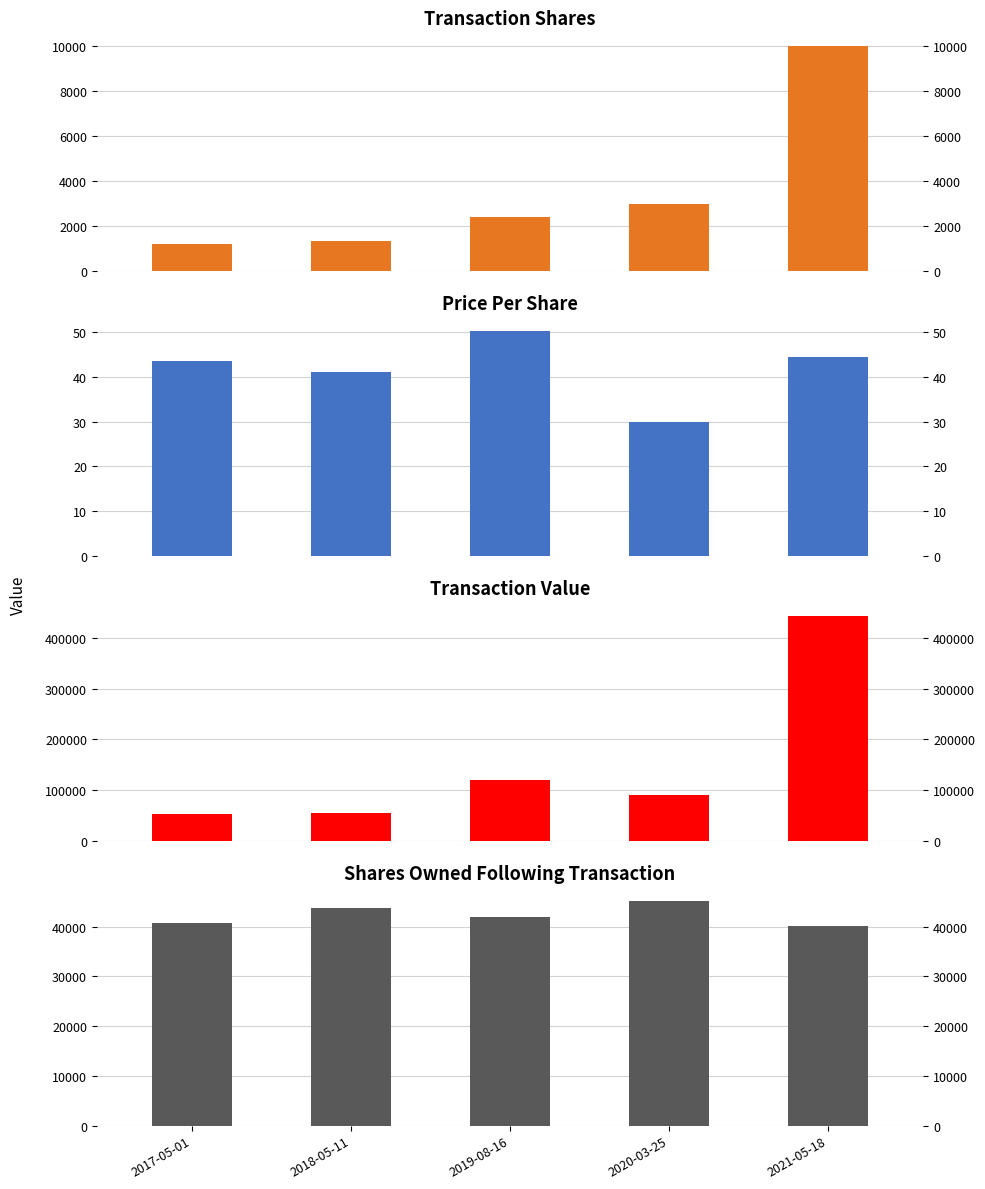

What is the difference between the transactionValue values at 2019-08-16 and 2018-05-11?

66187.0